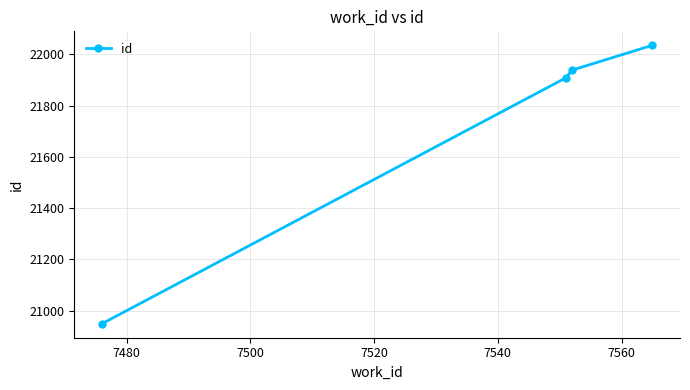

What is the minimum value shown in the chart?

20949